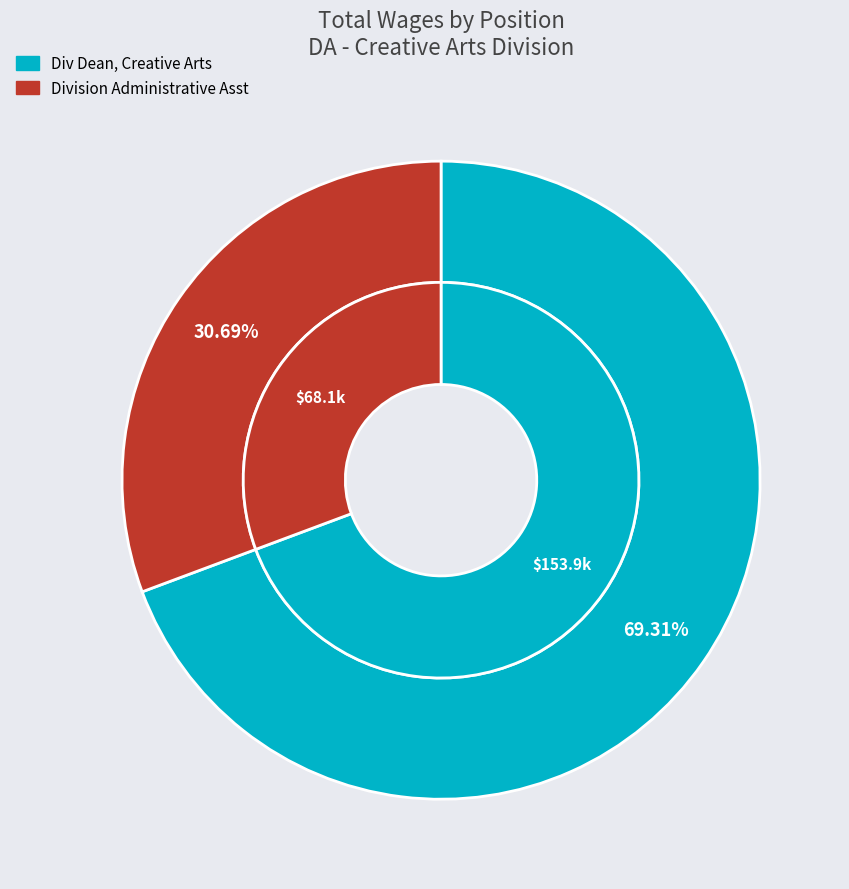

Do Div Dean, Creative Arts and Division Administrative Asst together represent more than half of the pie?

Yes